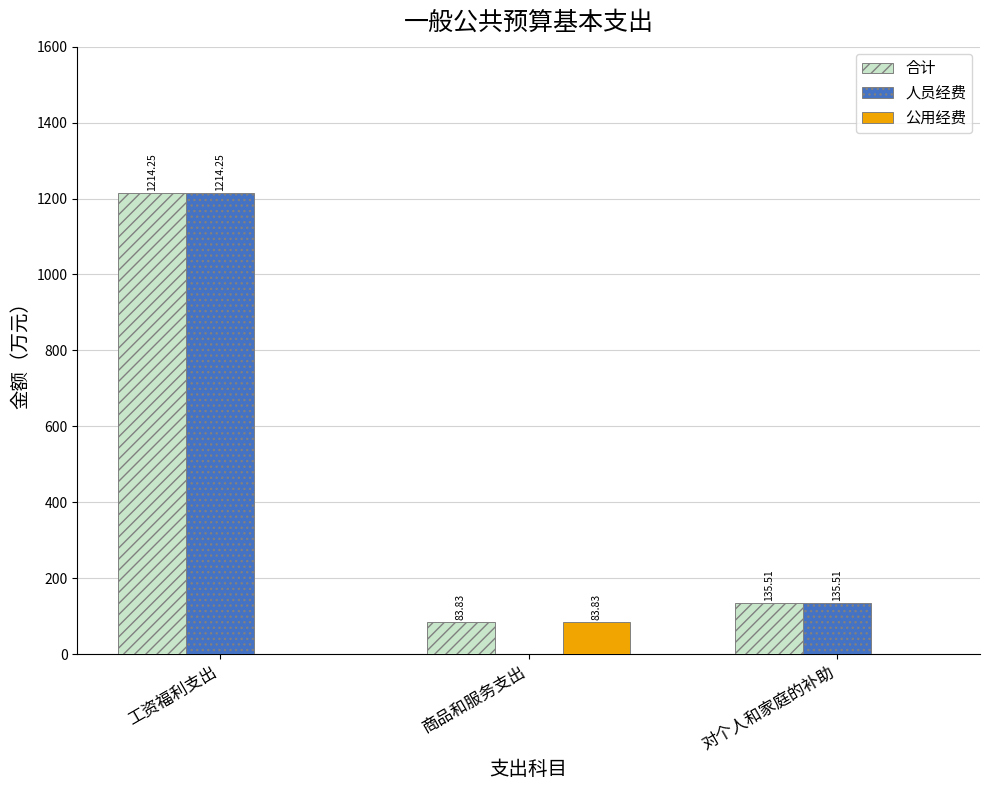

What is the total value across all series at 商品和服务支出?

167.7